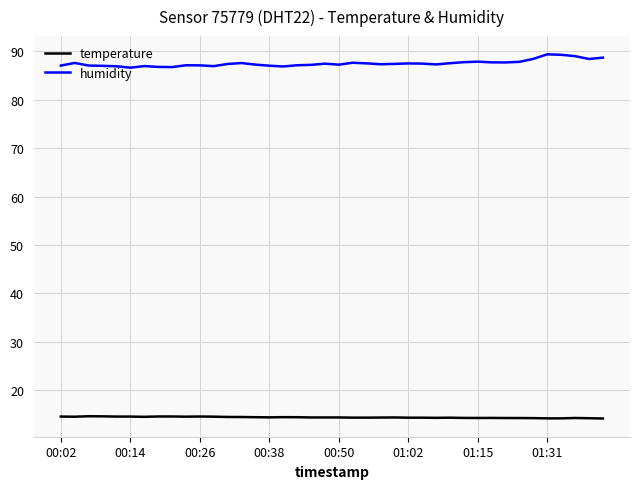

List the series in order of their peak value, highest first.

humidity, temperature